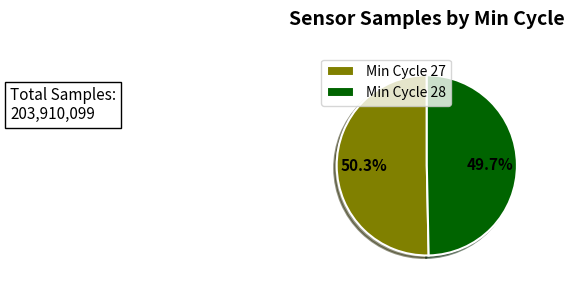

Which slice represents more than half of the pie?

Min Cycle 27